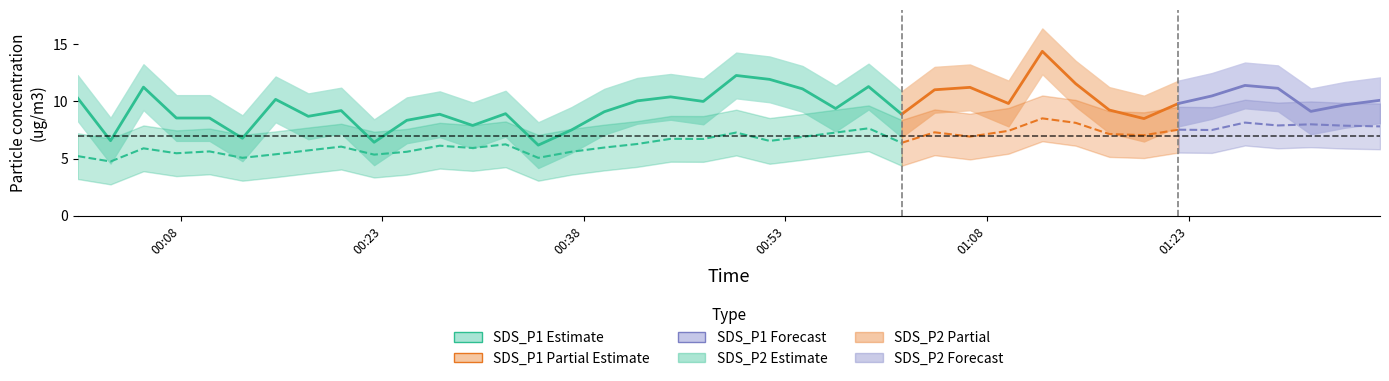

Where is the first local minimum for SDS_P1_upper?

1